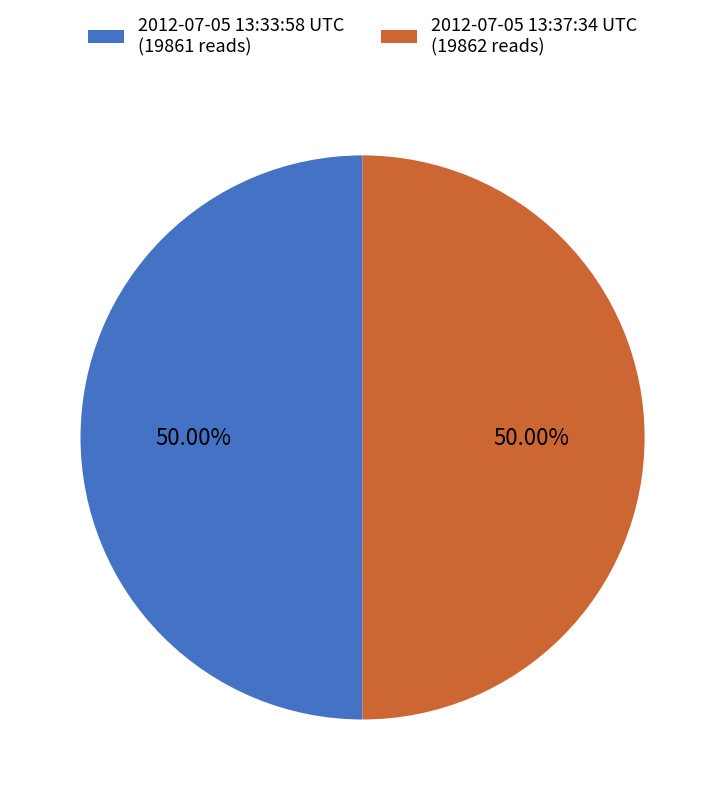

Approximately how many times larger is the value at 2012-07-05 13:33:58 UTC (19861 reads) compared to 2012-07-05 13:37:34 UTC (19862 reads)?

1.0